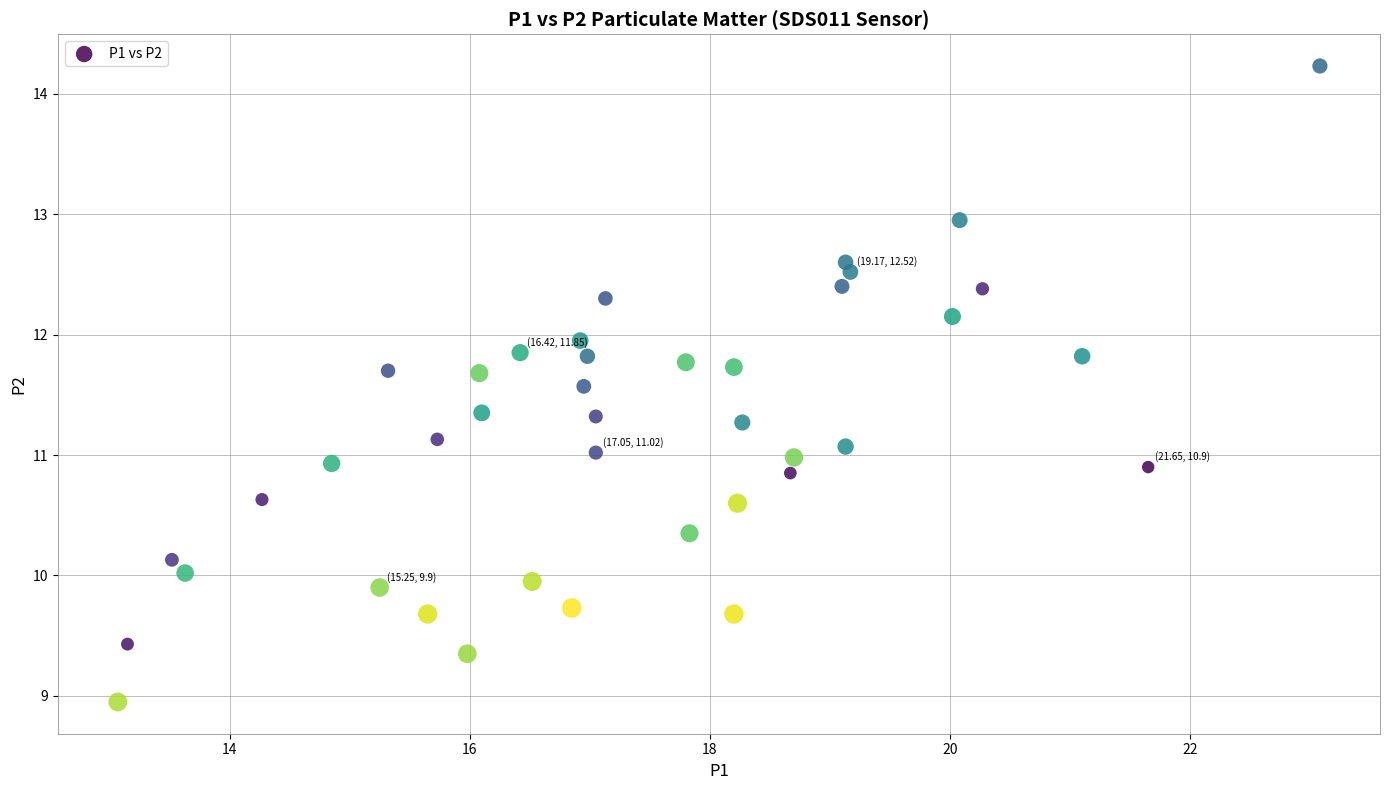

What is the range of Y values (max minus min)?

5.3